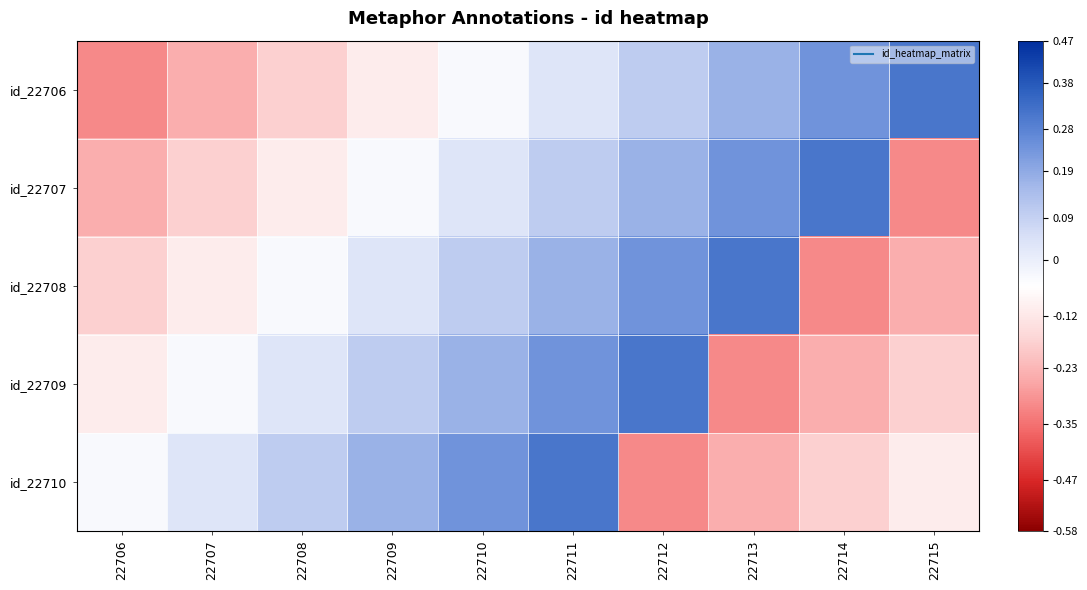

Rank the series at 22710 from highest to lowest value.

id_22710, id_22709, id_22708, id_22707, id_22706